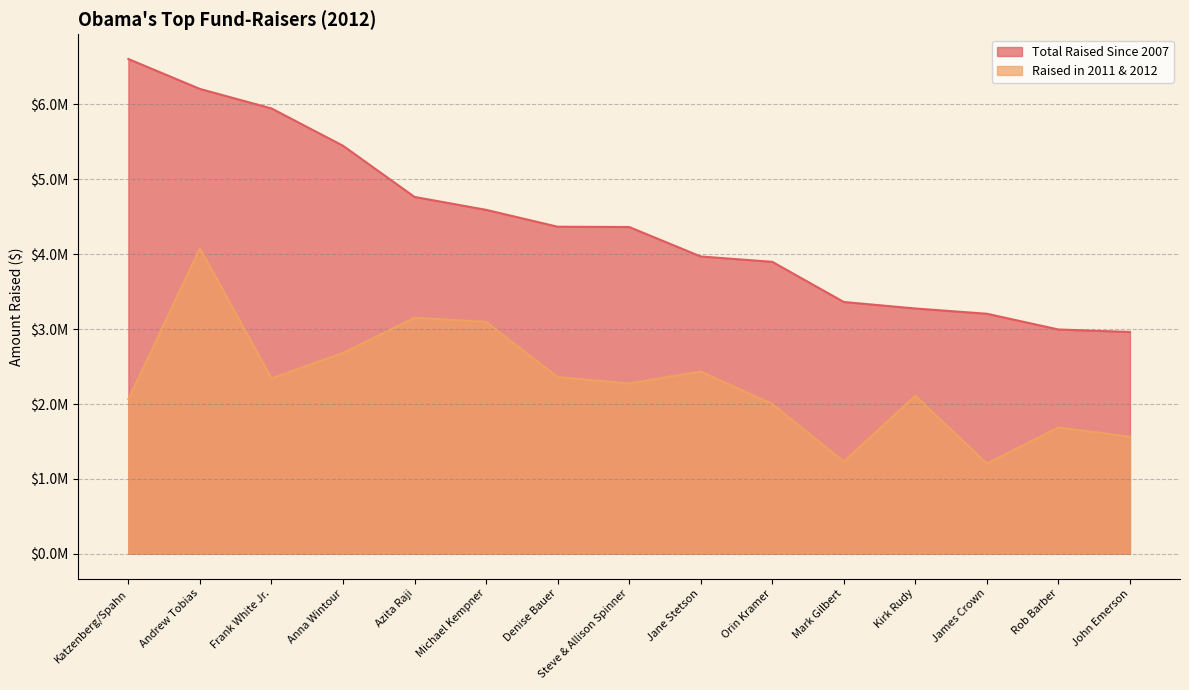

What is the approximate value of Raised in 2011 & 2012 at Azita Raji, to the nearest 50?

3151650